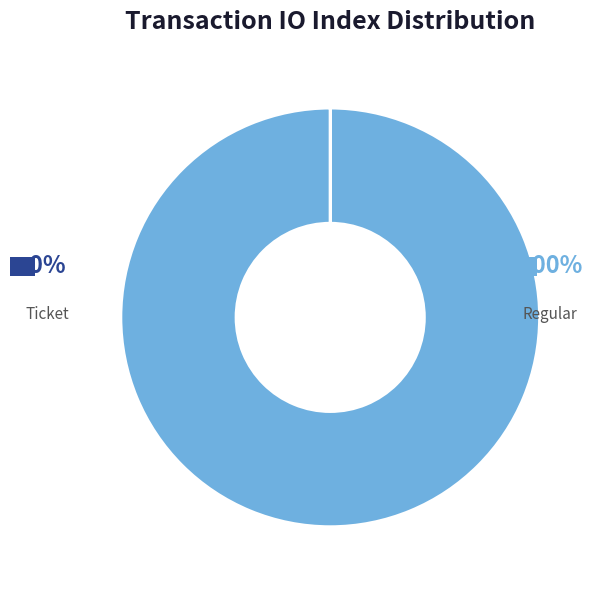

To the nearest percent, what is the combined percentage of Ticket and Regular?

100%